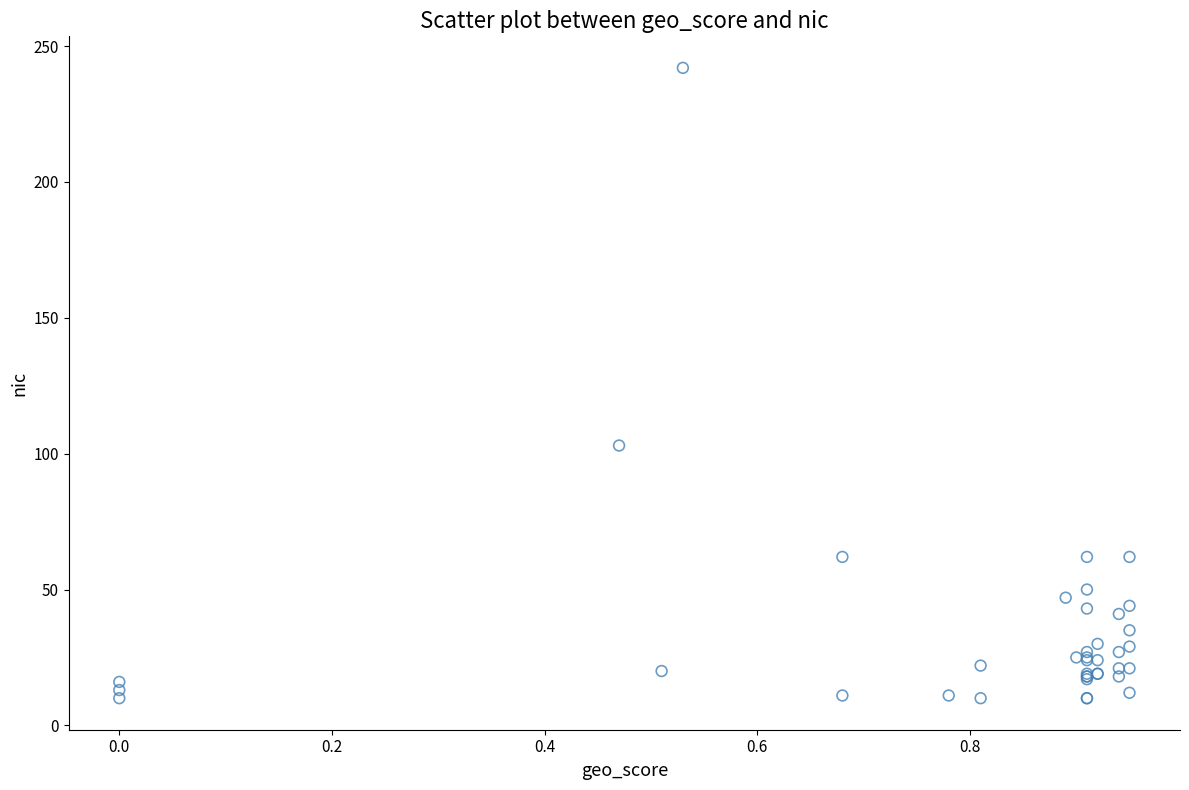

What Y value in the scatter plot is closest to 126?

103